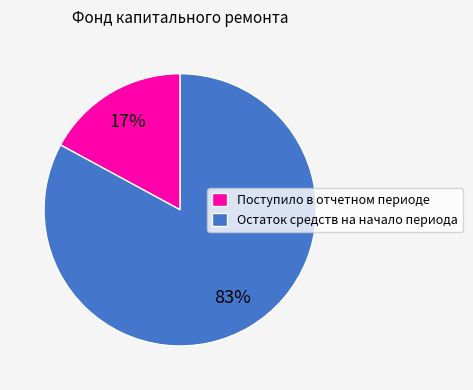

Between Остаток средств на начало периода and Поступило в отчетном периоде, which is larger?

Остаток средств на начало периода